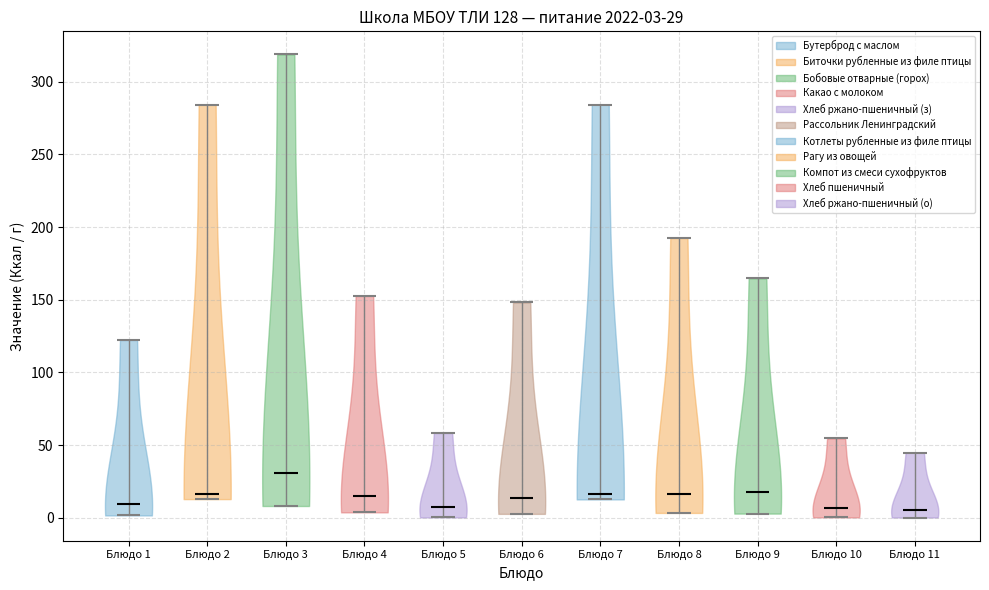

Which violin has the highest median line?

Блюдо 3